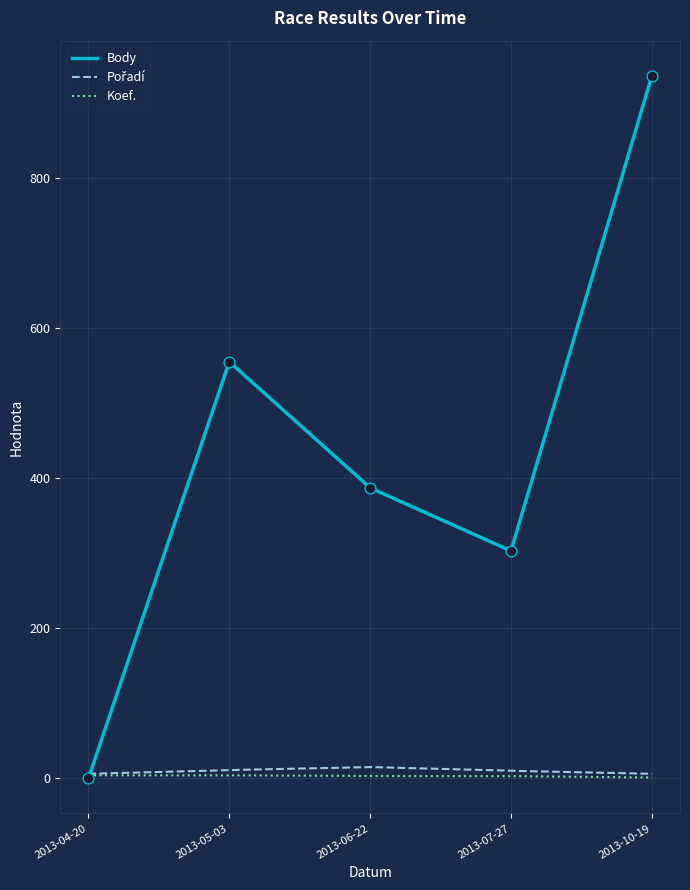

At how many categories does at least one series exceed 65?

4